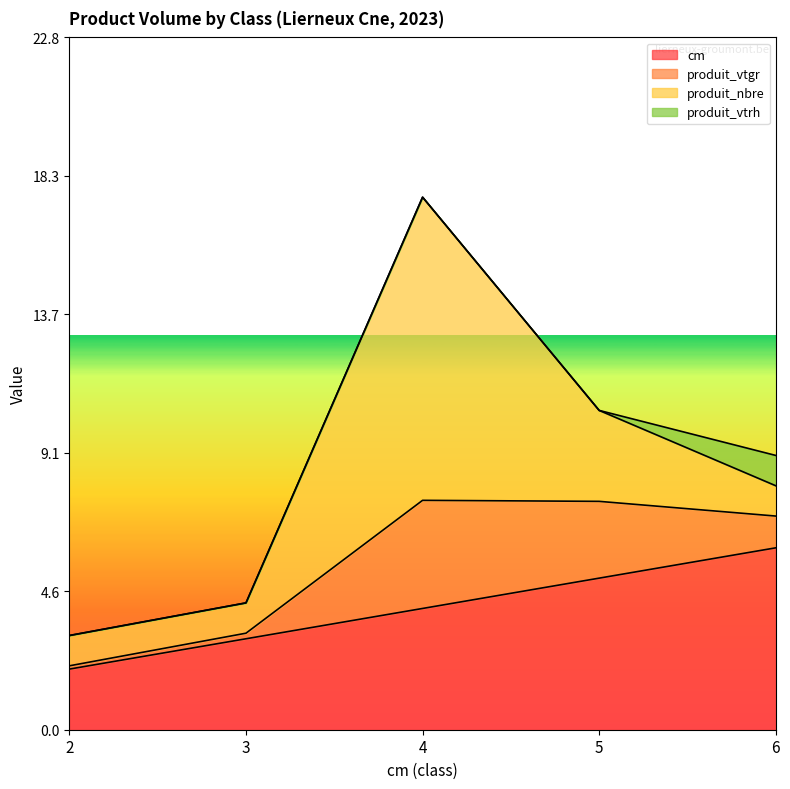

Which series has the widest spread of values?

produit_nbre